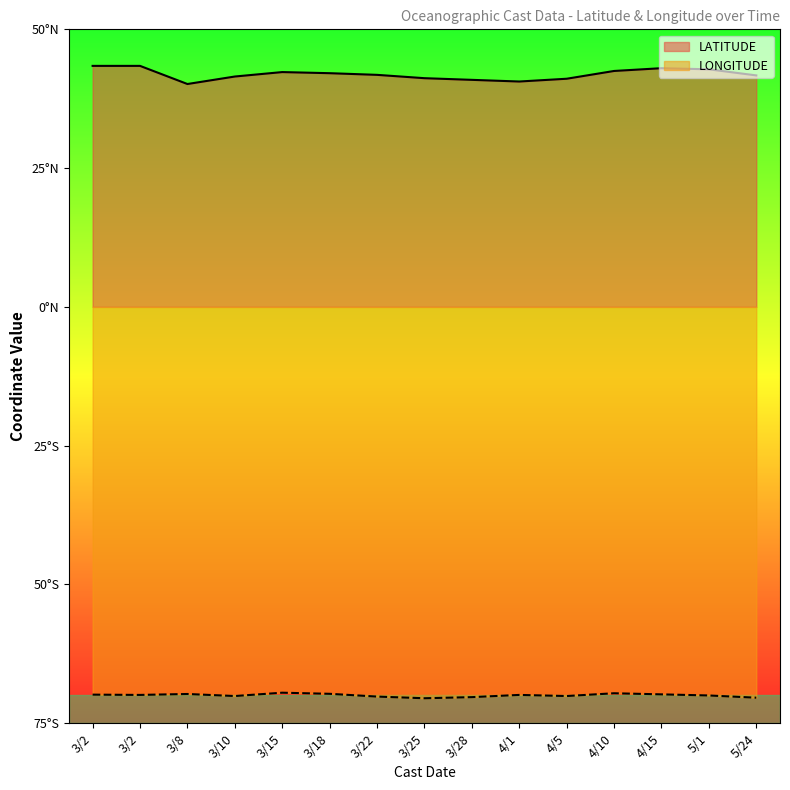

What are all the series names shown in the legend?

LATITUDE, LONGITUDE